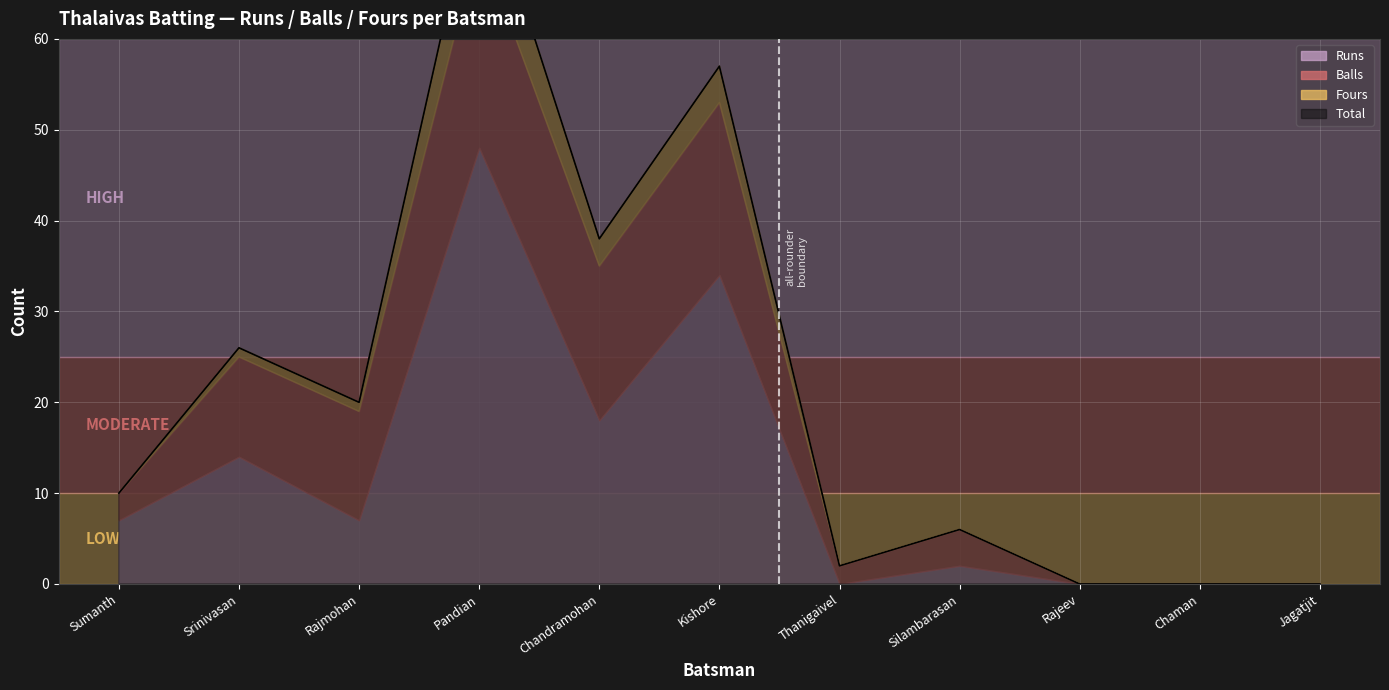

Where is the first local maximum for Balls?

Pandian